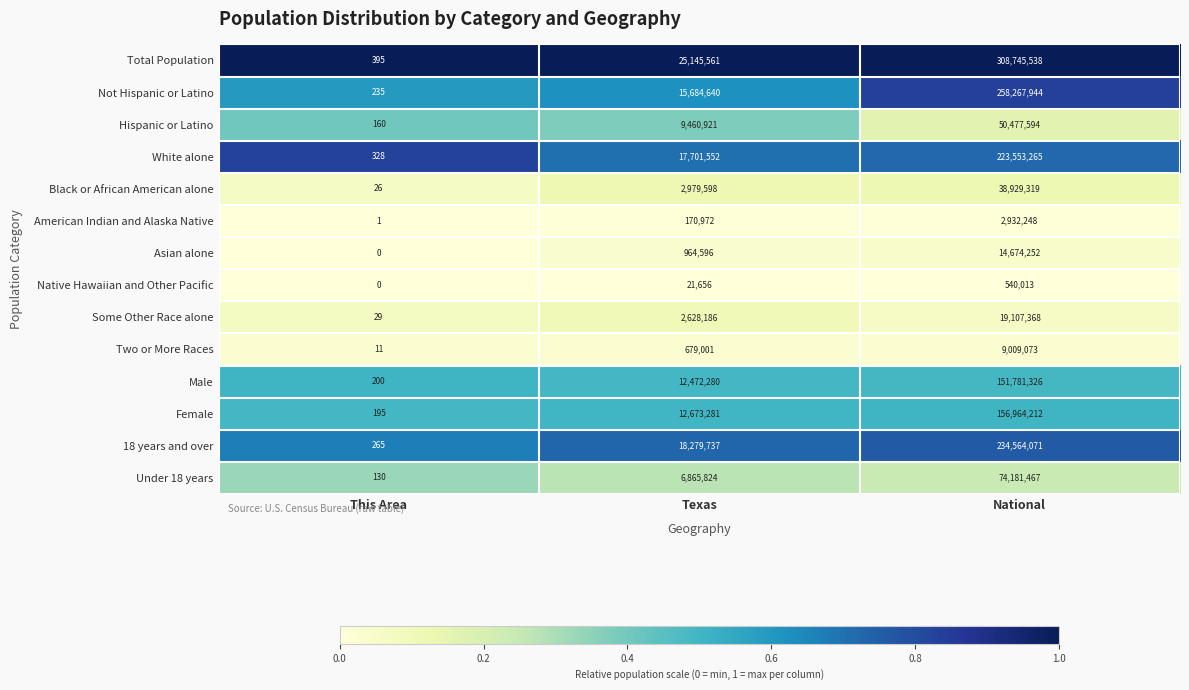

At Texas, list the series in order from smallest to largest.

Native Hawaiian and Other Pacific, American Indian and Alaska Native, Two or More Races, Asian alone, Some Other Race alone, Black or African American alone, Under 18 years, Hispanic or Latino, Male, Female, Not Hispanic or Latino, White alone, 18 years and over, Total Population